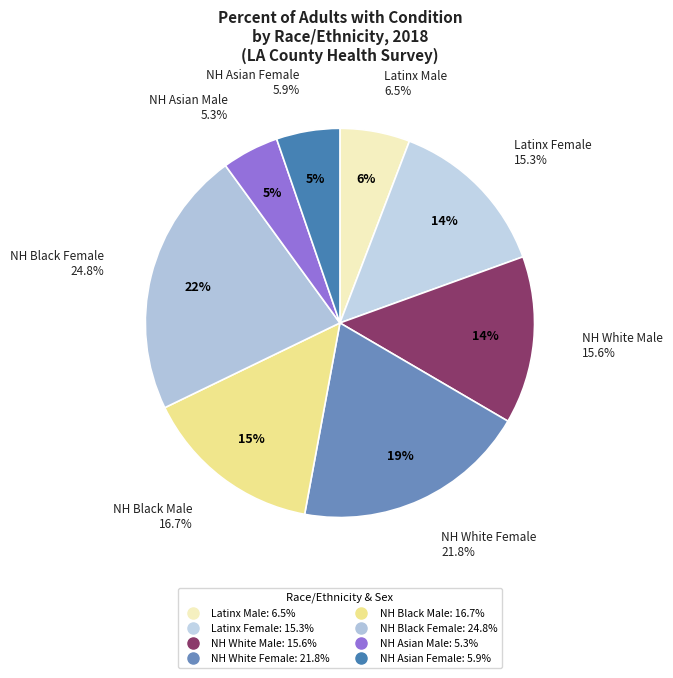

Does any single category account for the majority?

No